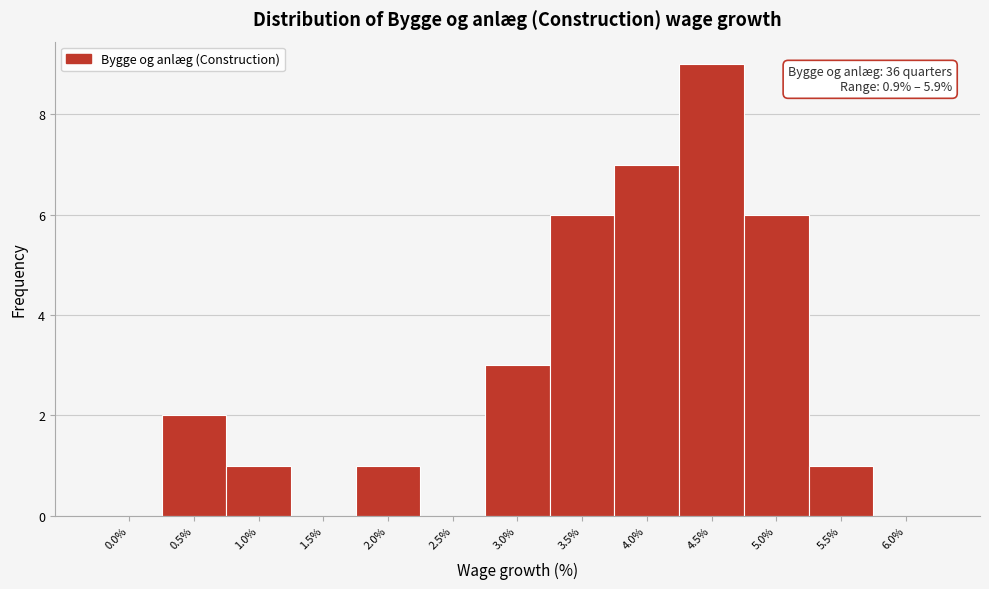

Reading left to right, what are all the values shown in this chart?

0.0%=0	0.5%=2	1.0%=1	1.5%=0	2.0%=1	2.5%=0	3.0%=3	3.5%=6	4.0%=7	4.5%=9	5.0%=6	5.5%=1	6.0%=0